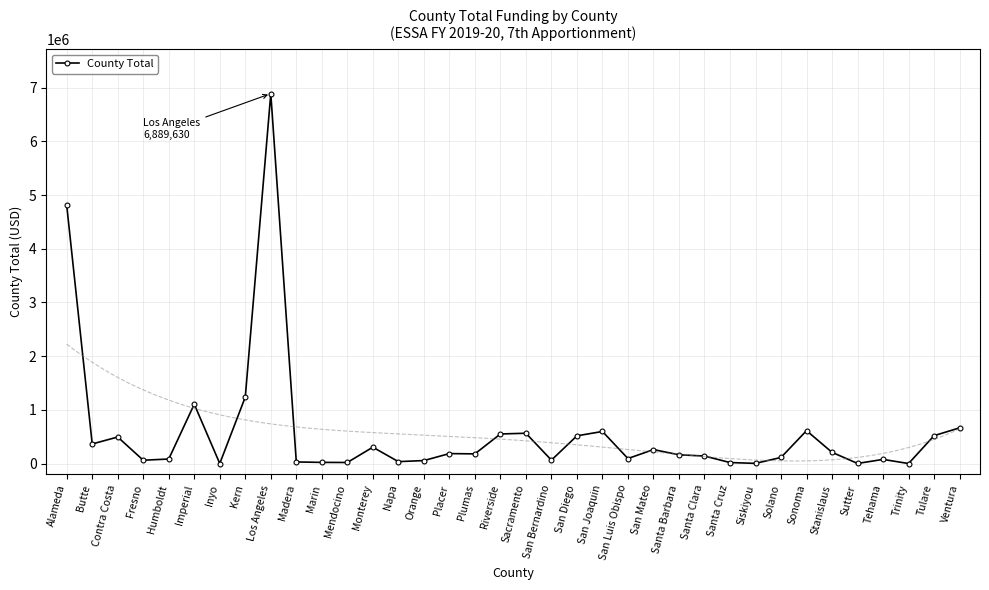

Which has a higher value, San Joaquin or Fresno?

San Joaquin